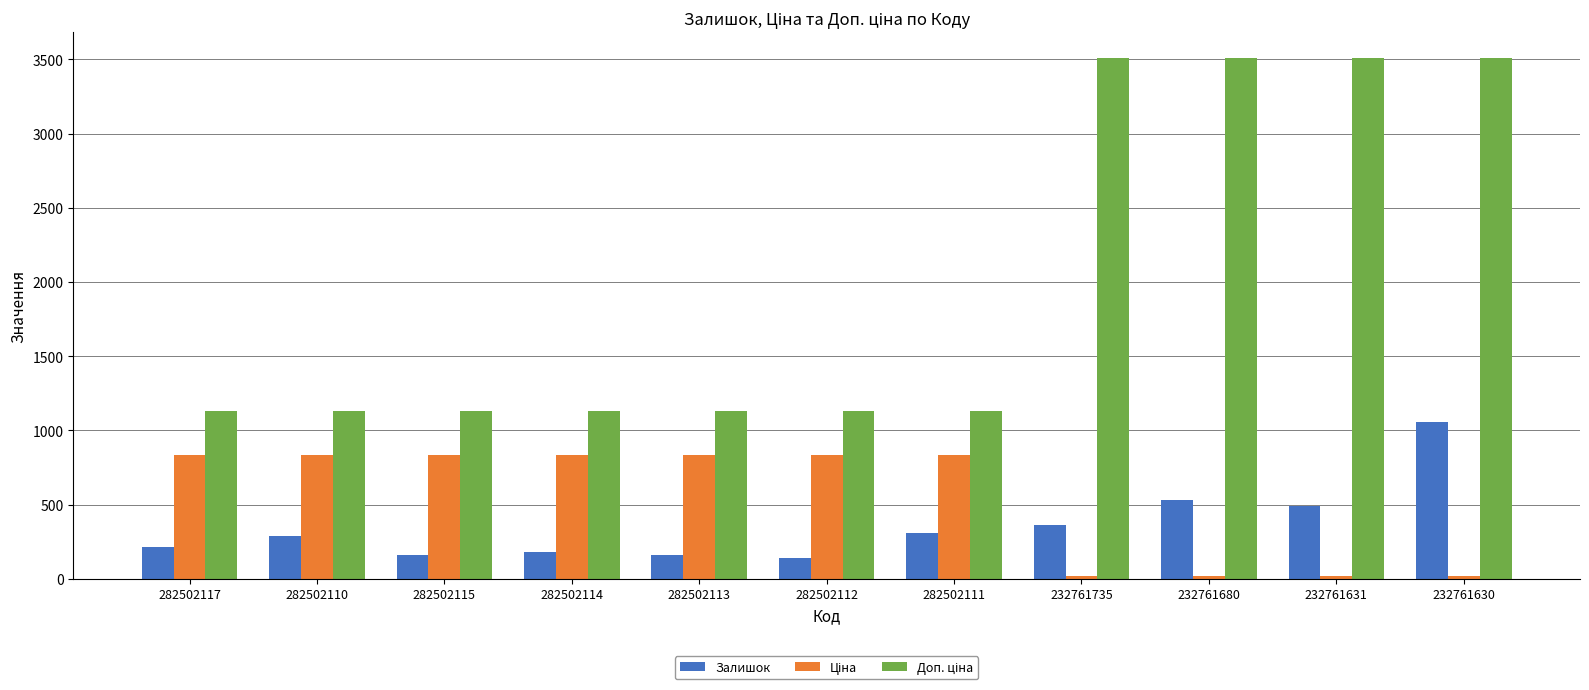

What is the difference between the highest and lowest values at 282502117?

913.0